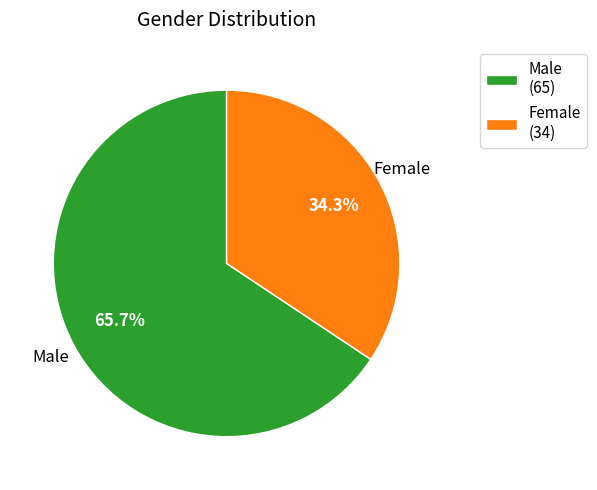

Rank the categories by value from highest to lowest.

Male (65), Female (34)